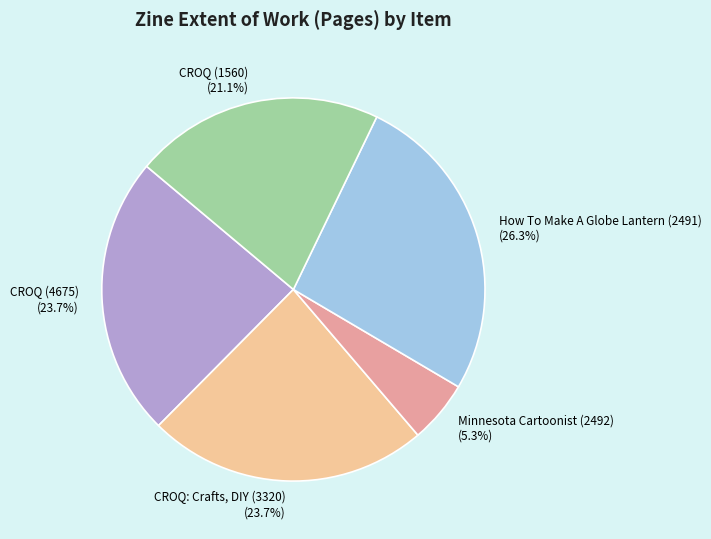

To the nearest percent, what portion does CROQ: Crafts, DIY (3320) represent?

24%